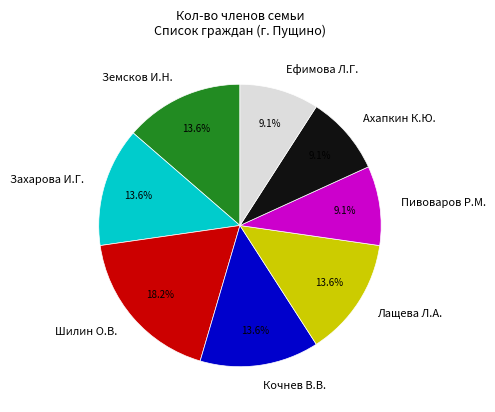

Which slice is the largest?

Шилин О.В.